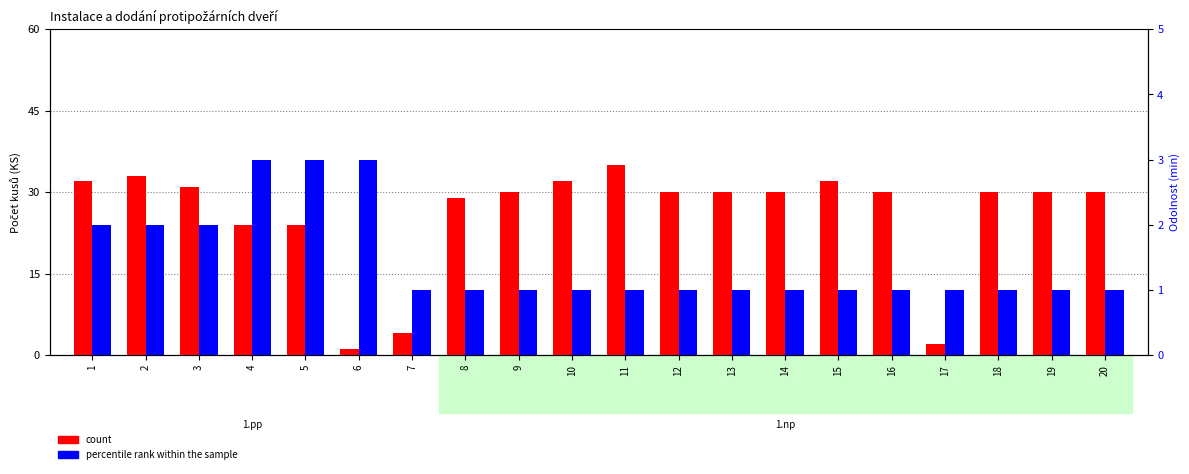

Between 2 and 15, which series saw the biggest shift?

count